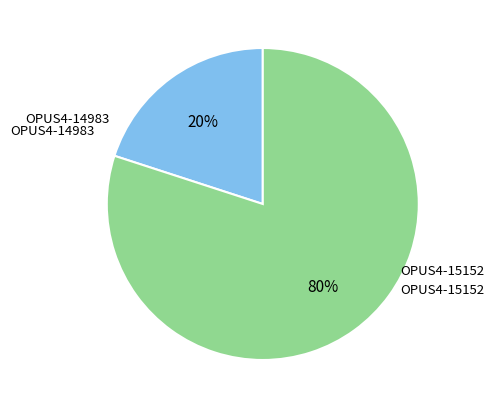

Is there a majority slice in this chart?

Yes